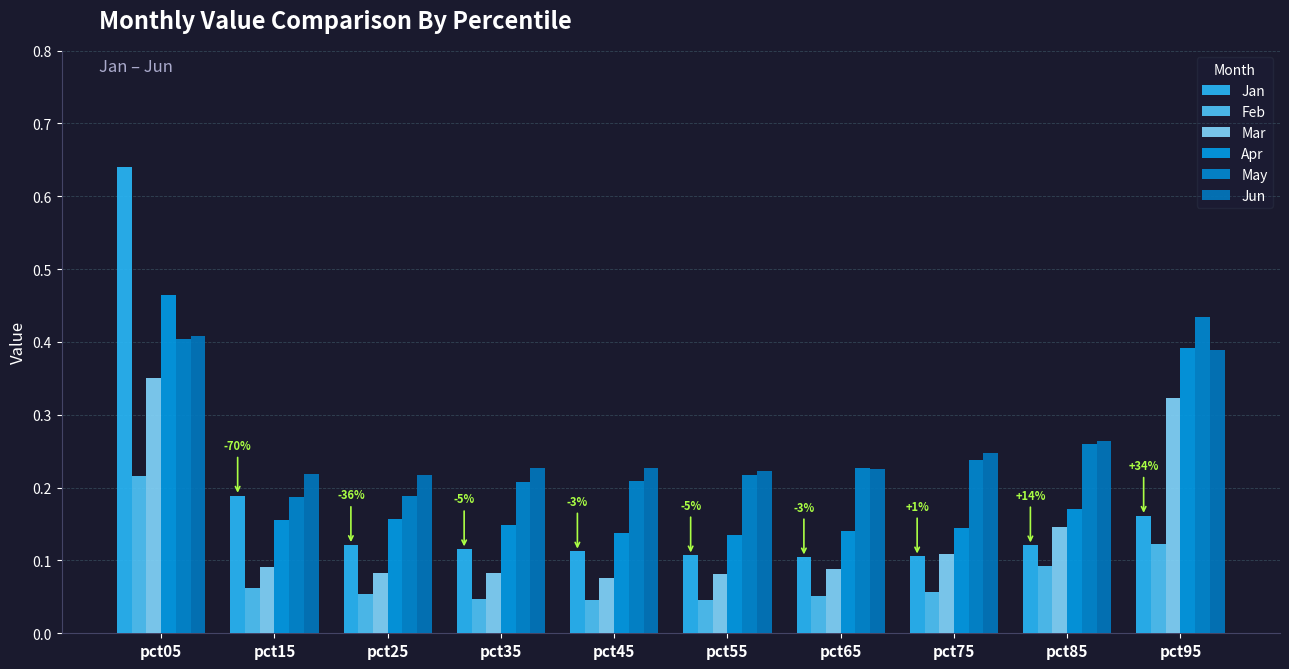

At pct35, list the series in order from smallest to largest.

Feb, Mar, Jan, Apr, May, Jun